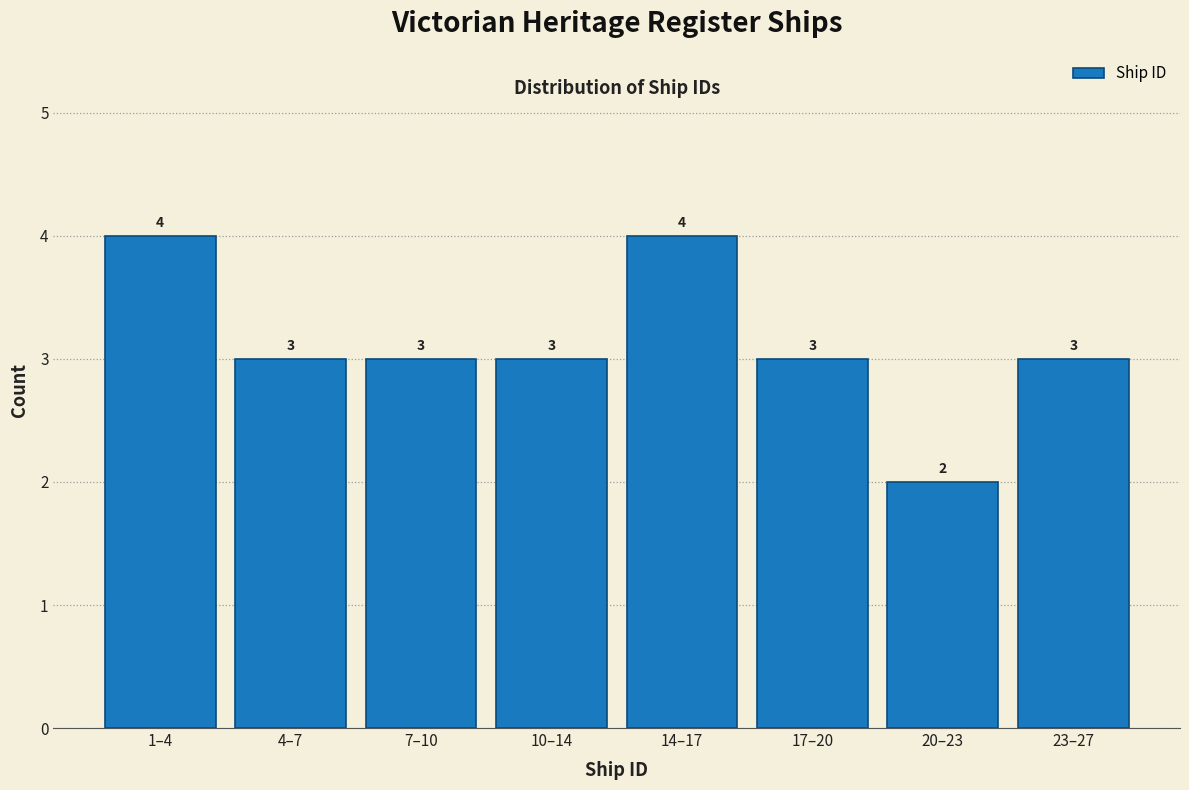

Reading left to right, transcribe all the data shown in this chart.

4	3	3	3	4	3	2	3